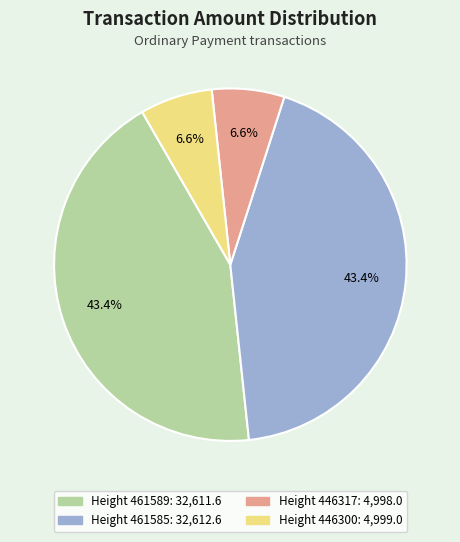

Is there a majority slice in this chart?

No